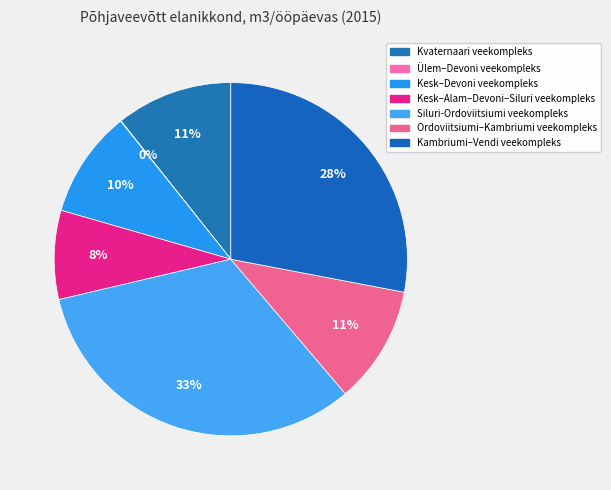

How many segments does this pie chart have?

7